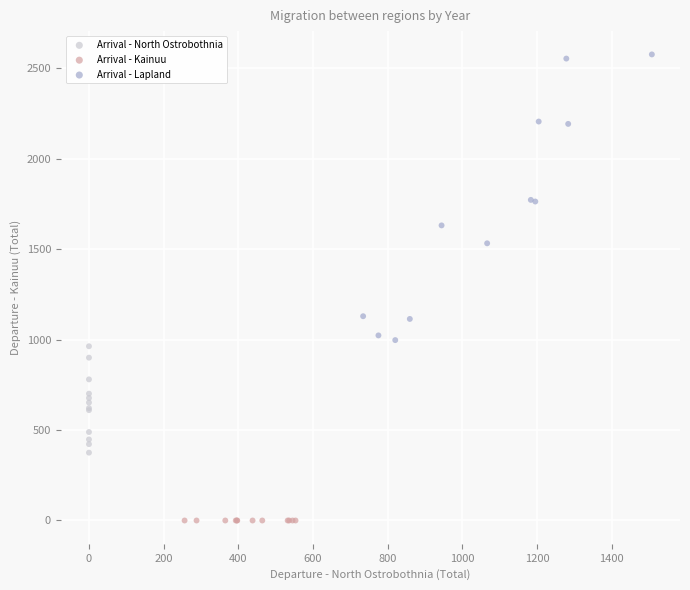

What are all the series names shown in the legend?

Arrival - North Ostrobothnia, Arrival - Kainuu, Arrival - Lapland